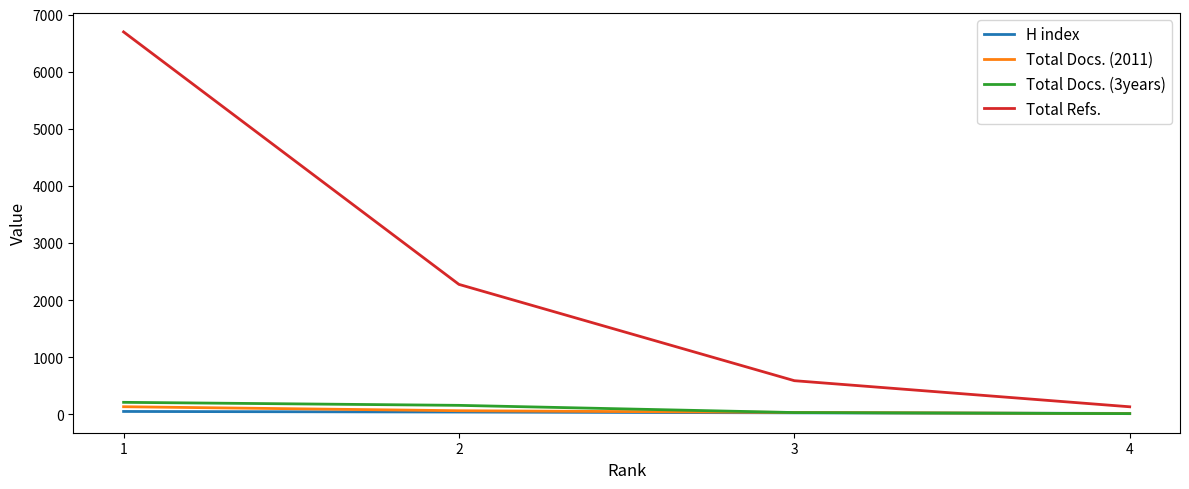

What is the difference between the highest and lowest values at 3?

563